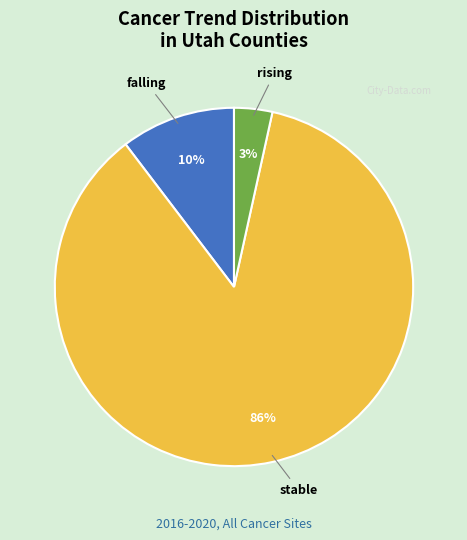

What percentage is the rising slice, to the nearest percent?

3%